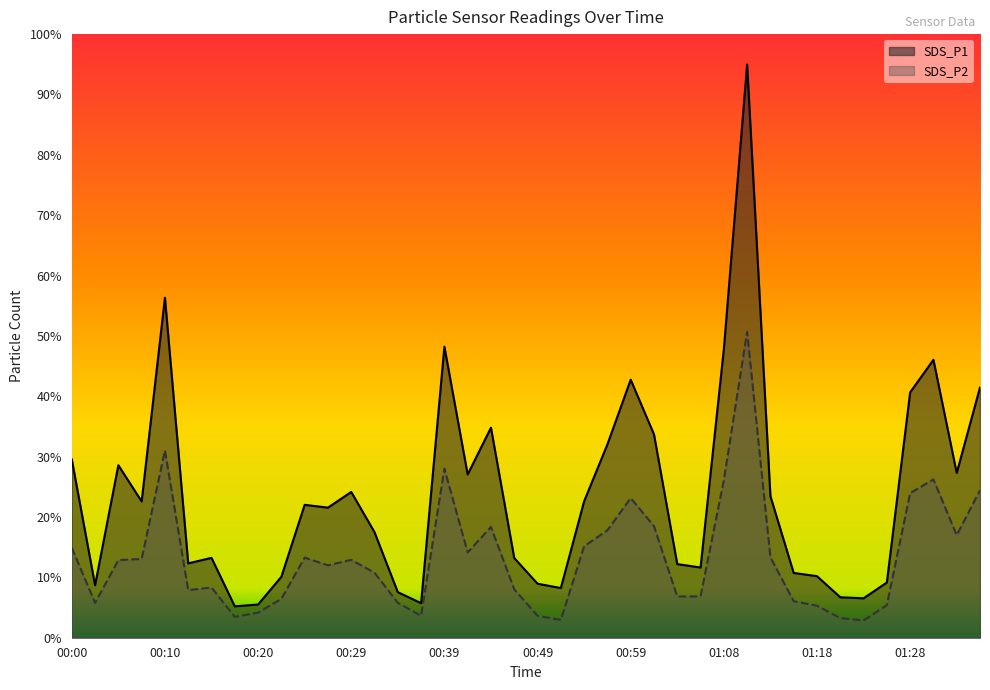

Which category has the highest value in the SDS_P2 series?

01:11